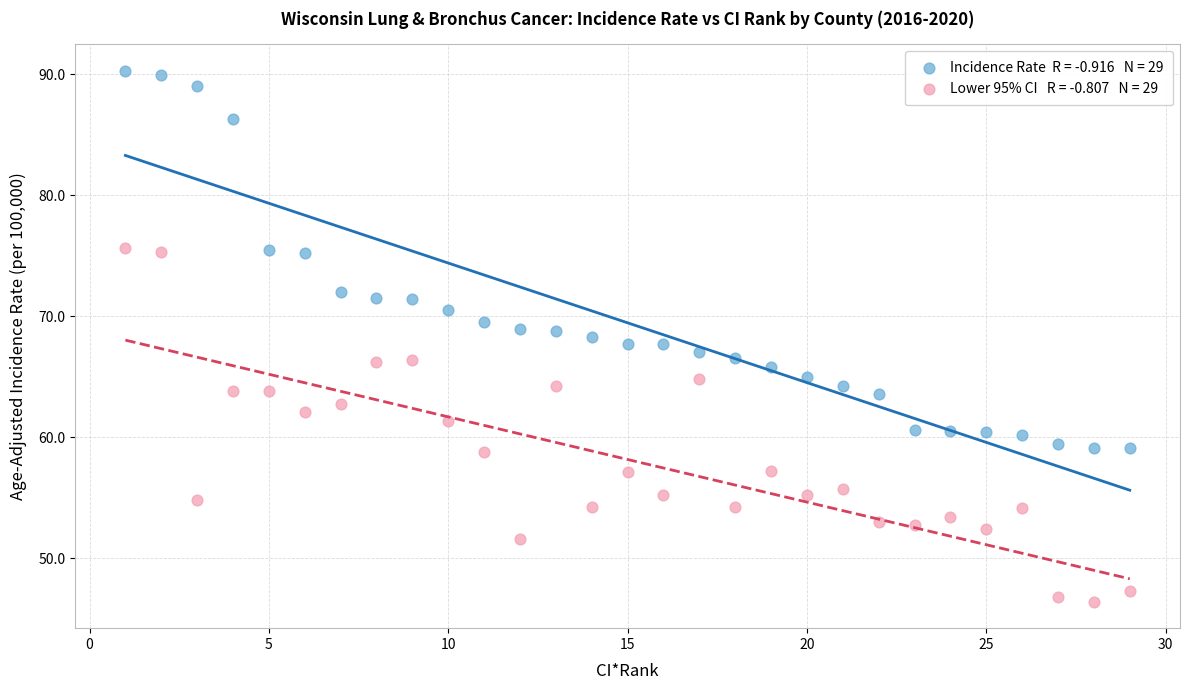

Across all data points, what is the range of Y values (max minus min)?

43.9